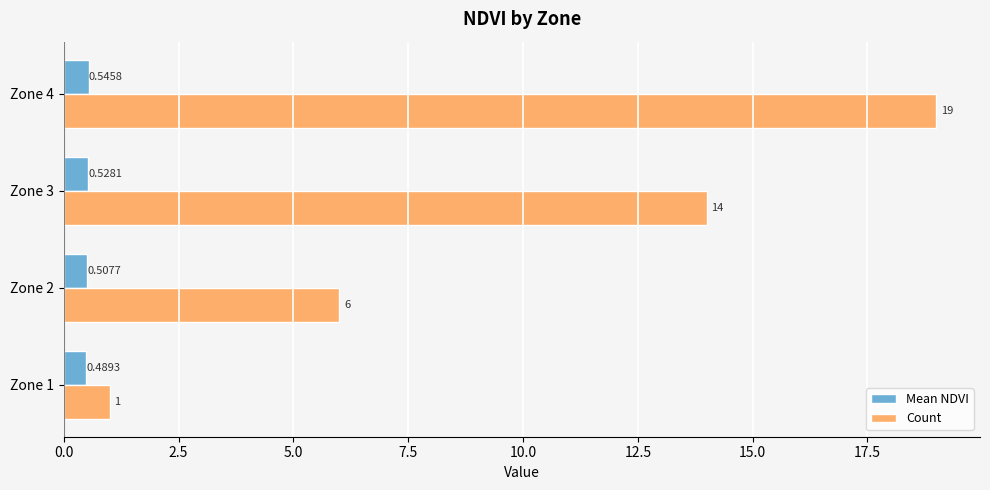

Which series has the largest total across all categories?

Count